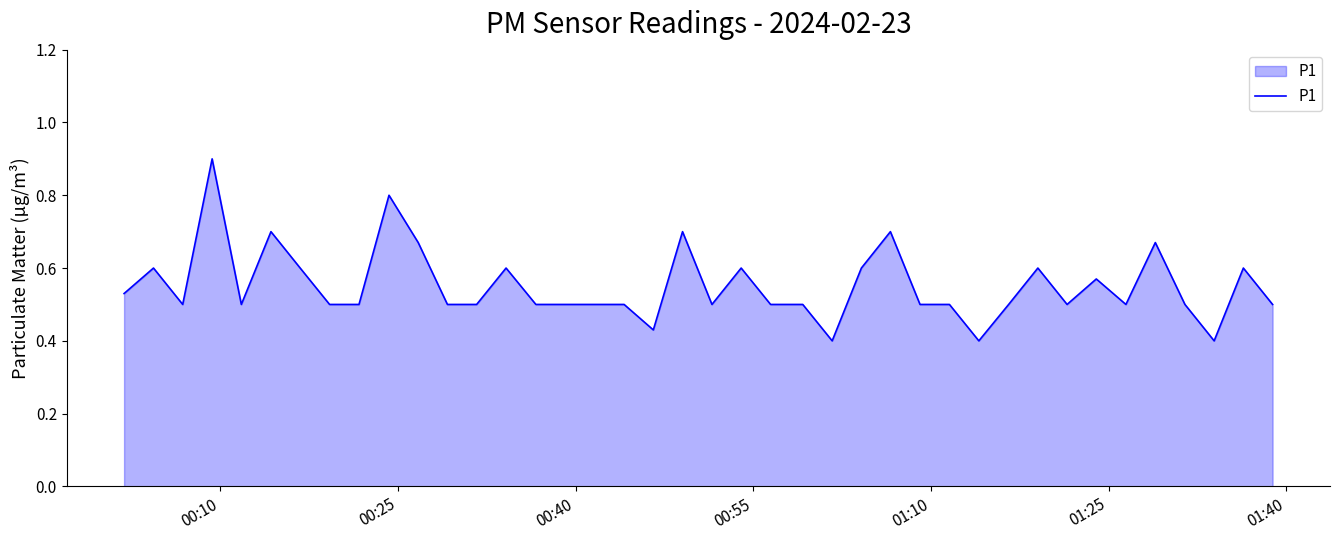

What is the maximum value shown in the chart?

0.9